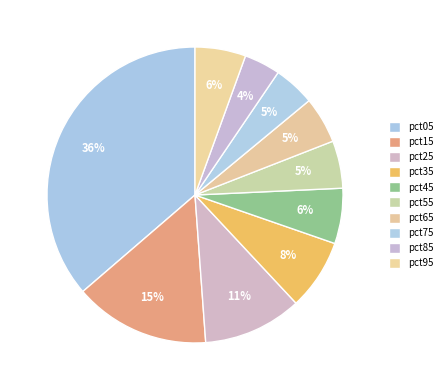

To the nearest percent, what percentage of the pie is pct35?

8%